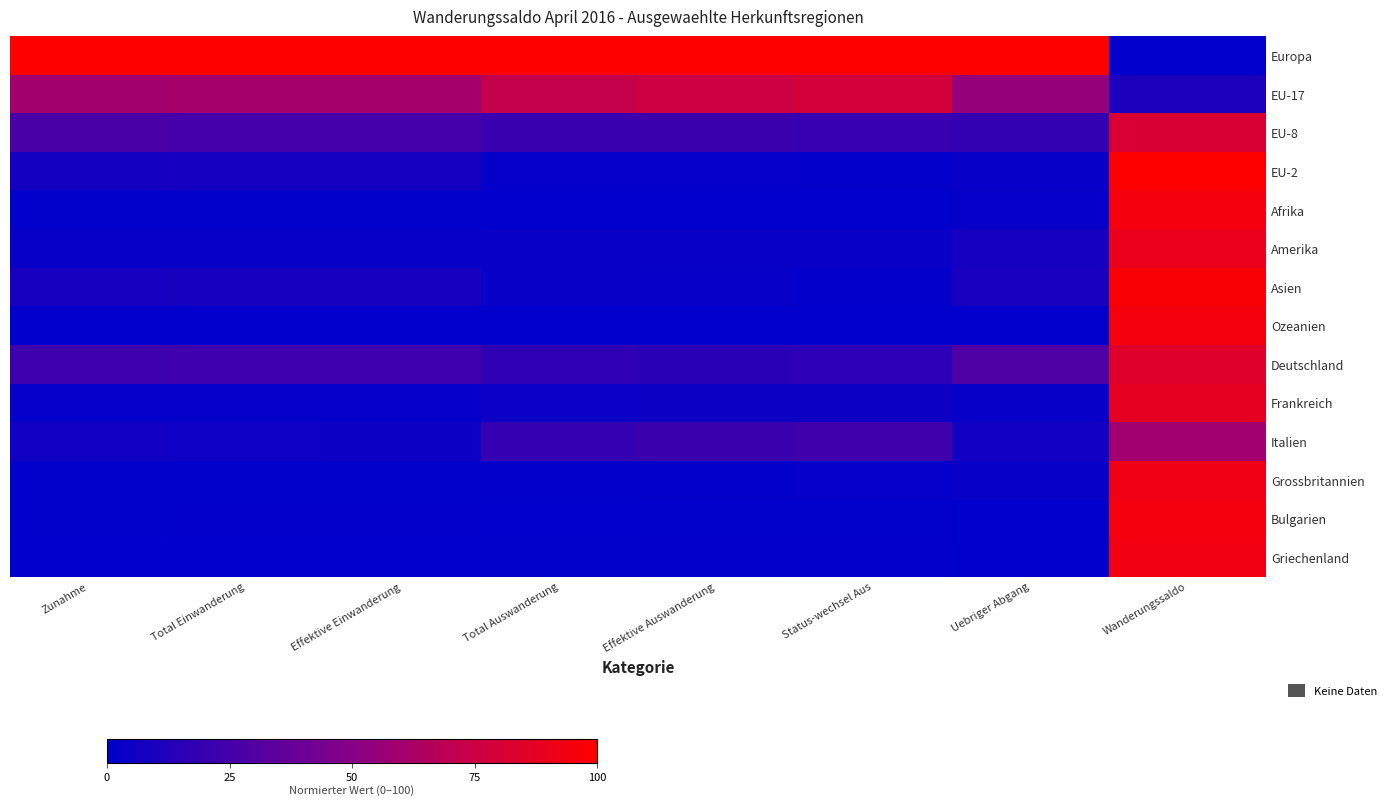

Rank the series by their maximum value, from highest to lowest.

Europa, EU-2, Asien, Afrika, Bulgarien, Ozeanien, Griechenland, Grossbritannien, Amerika, Frankreich, Deutschland, EU-8, EU-17, Italien